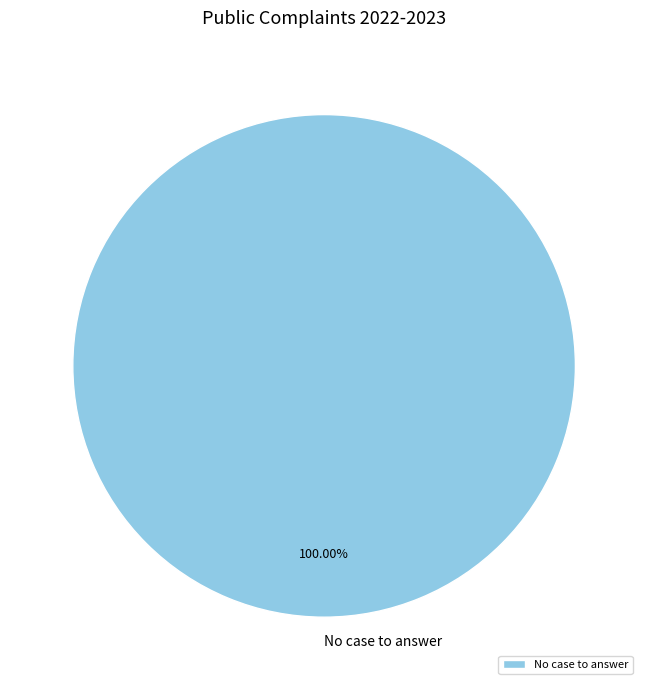

What is the majority slice?

No case to answer